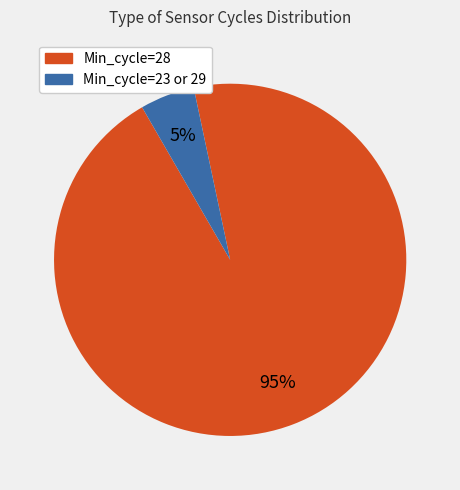

Does any single category account for the majority?

Yes